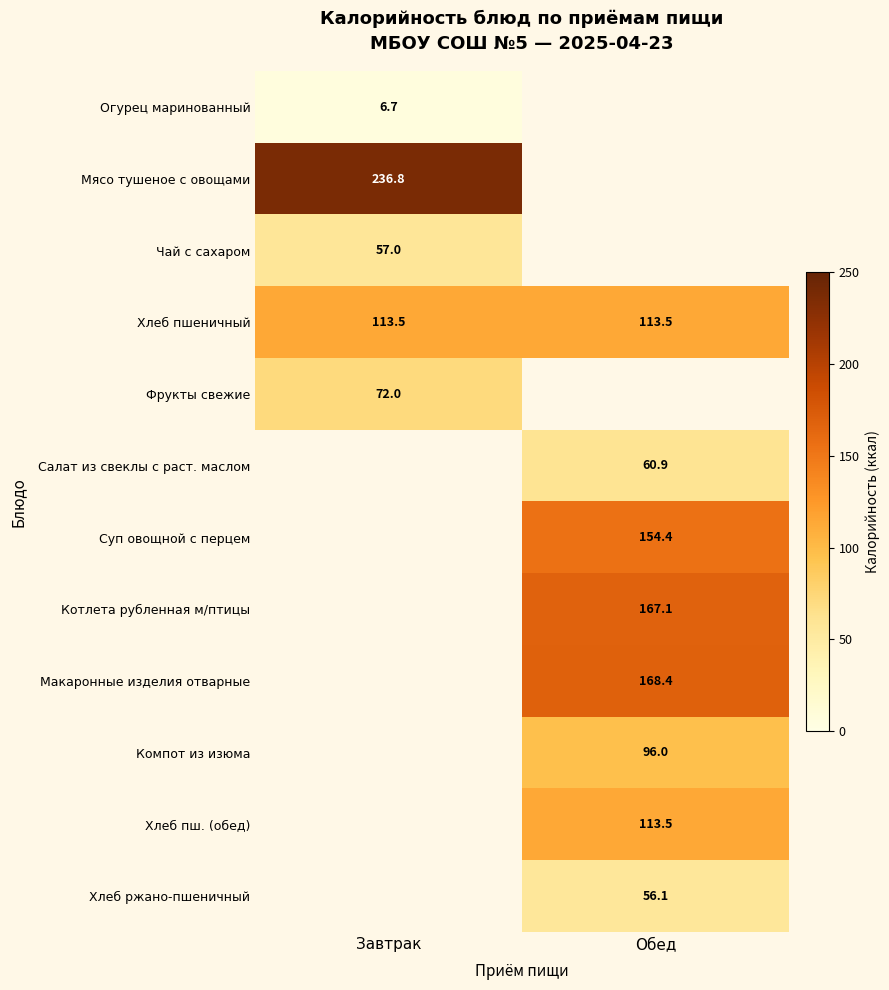

Is it true that Хлеб пш. (обед) equals 113.5 at Обед?

True